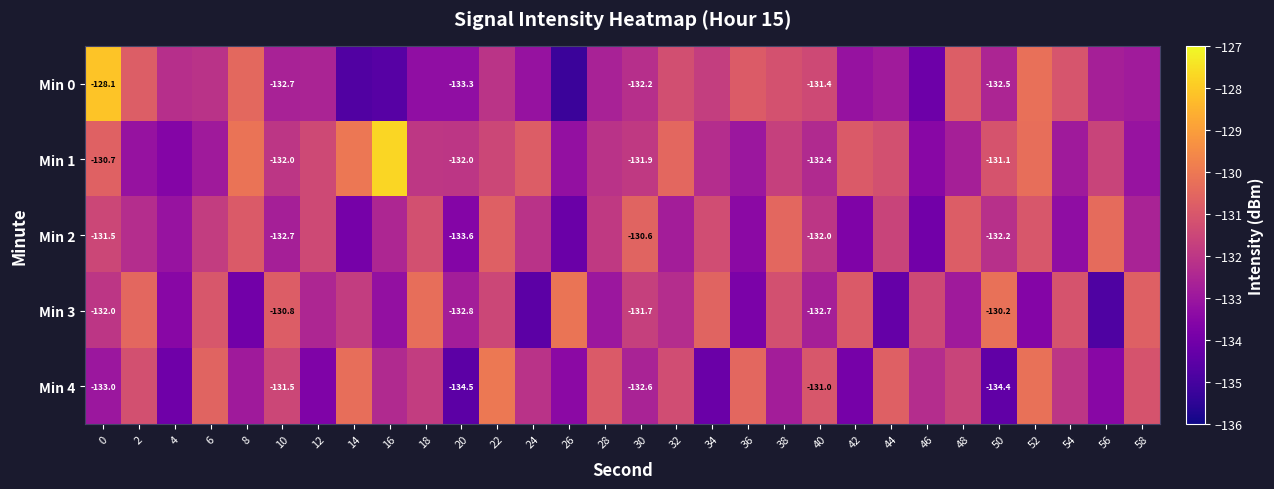

Which series changed the most between 0 and 38?

row_0